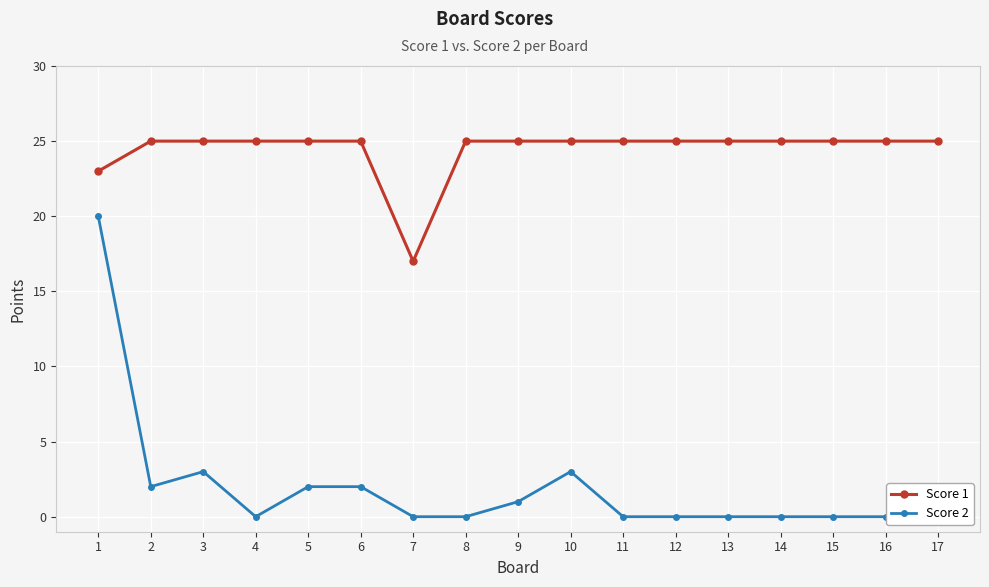

True or false: Score 2 and Score 1 cross at least once.

False